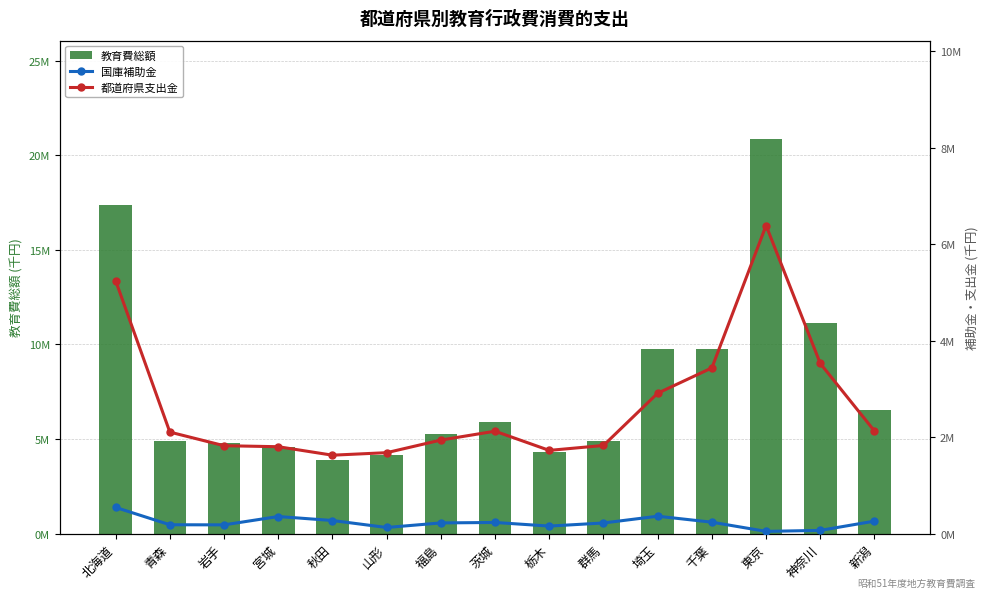

What is the minimum value shown in the chart?

45503